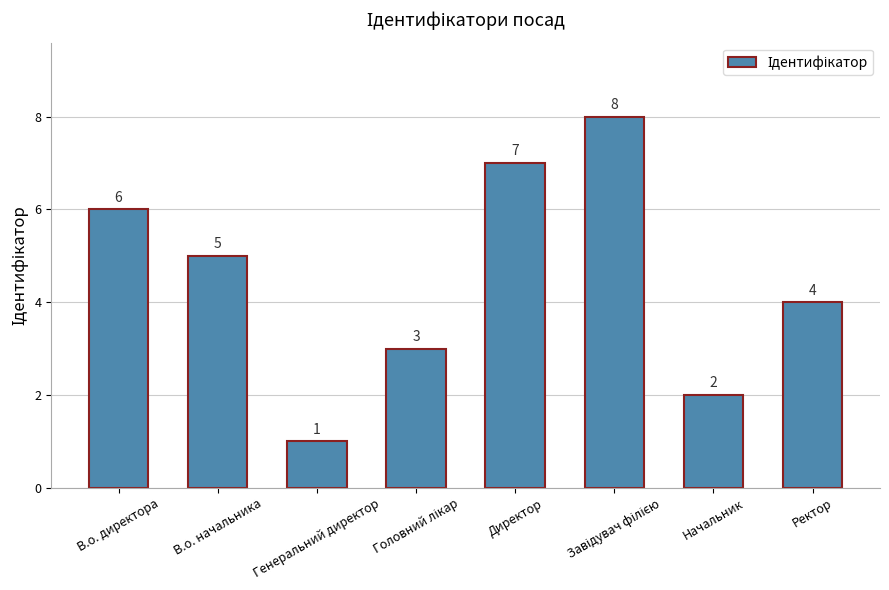

How many data points does each series have?

8